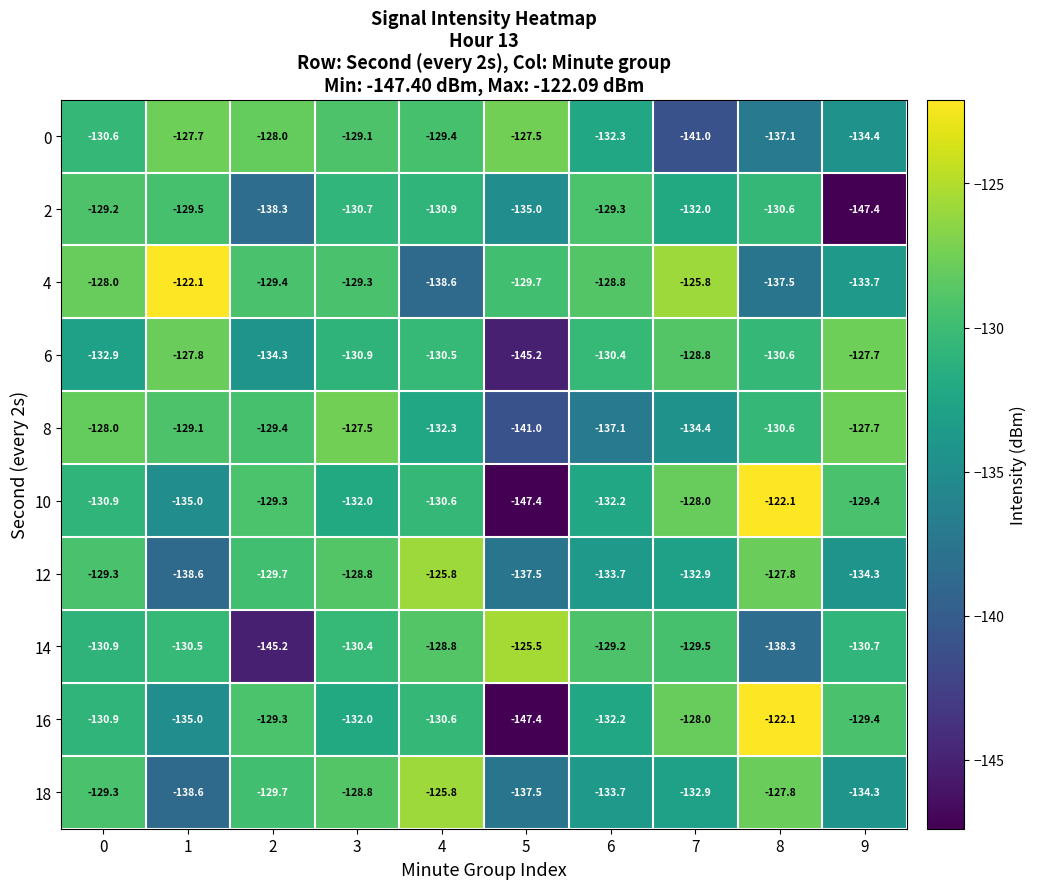

Is it true that 10 equals -129.3 at 2?

True